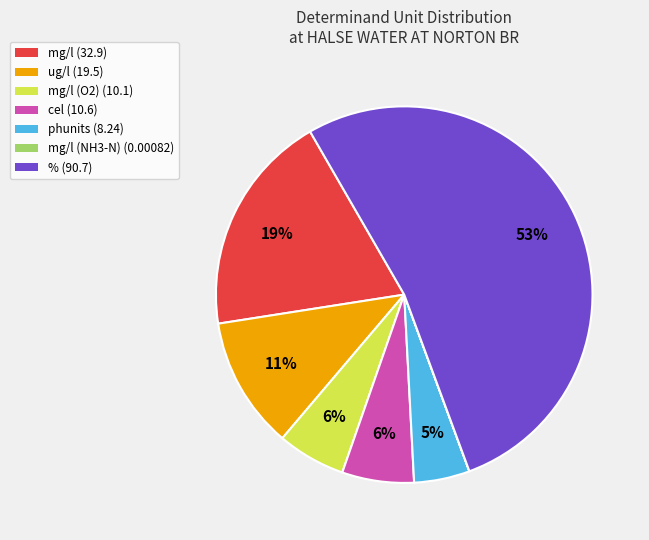

Is there a majority slice in this chart?

Yes